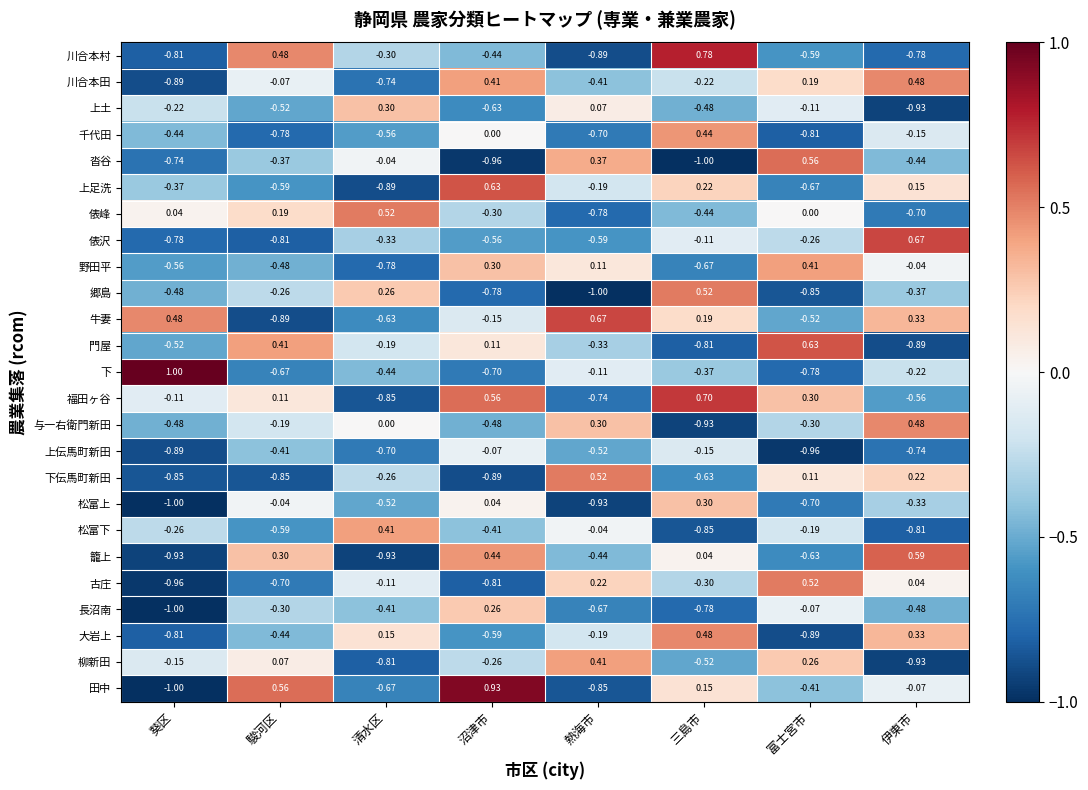

How many series are shown in this chart?

25